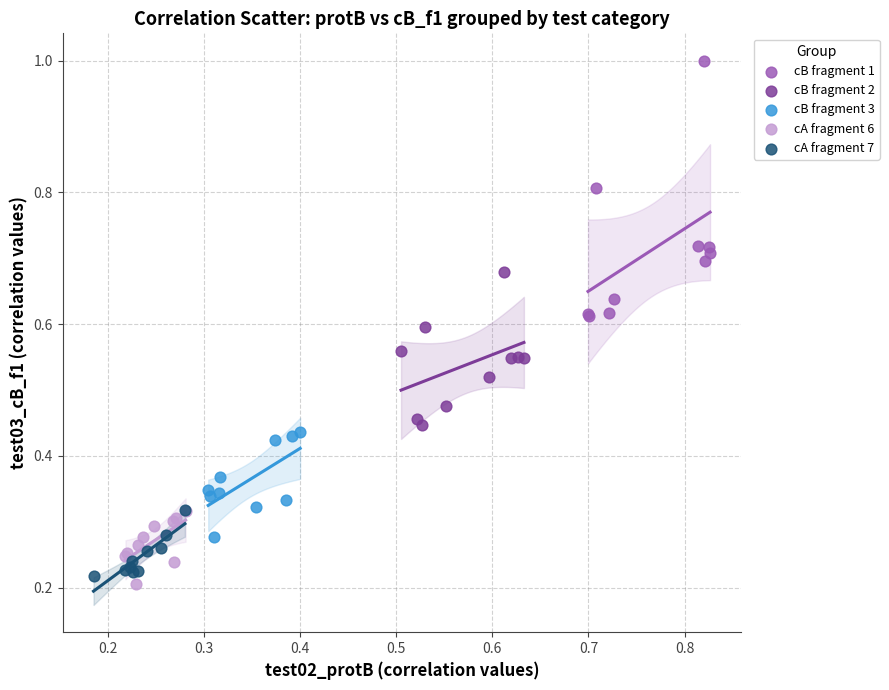

What are all the series names shown in the legend?

cB fragment 1, cB fragment 2, cB fragment 3, cA fragment 6, cA fragment 7